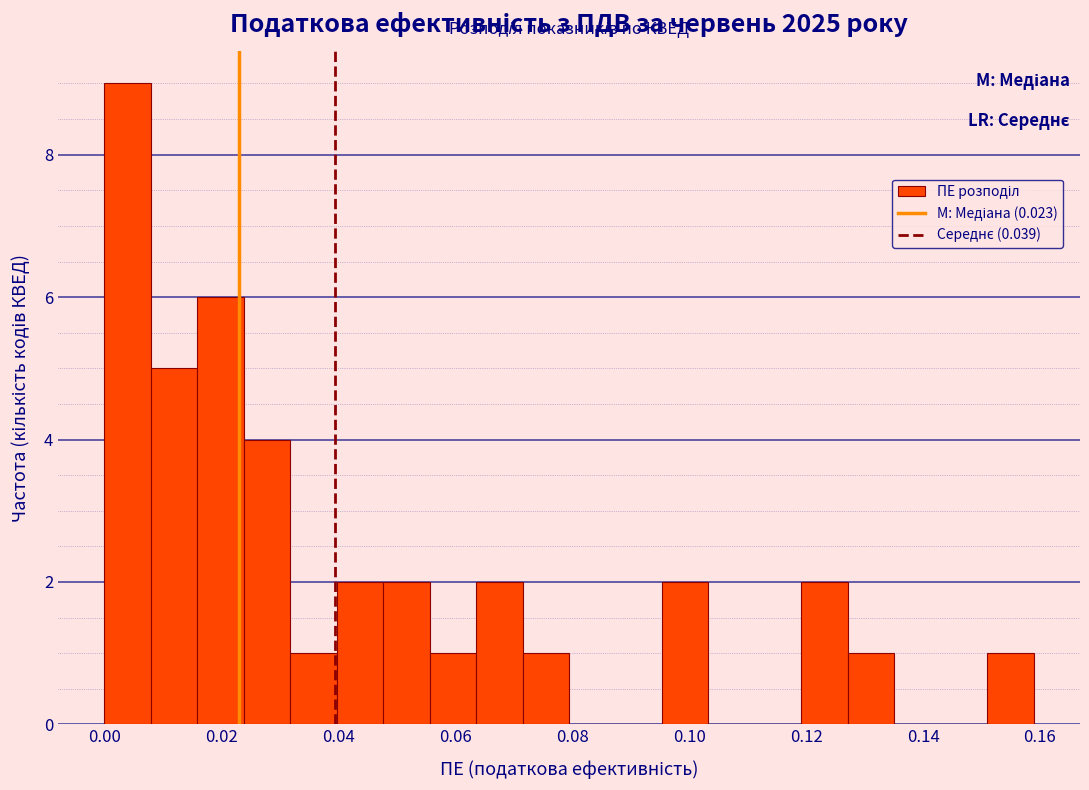

Around what value on the x-axis is the tallest bar? Give the approximate position of its centre, as read against the axis.

0.004